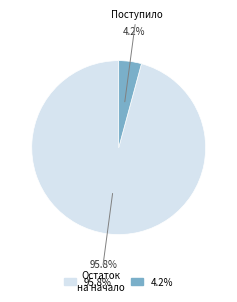

Is there a majority slice in this chart?

Yes